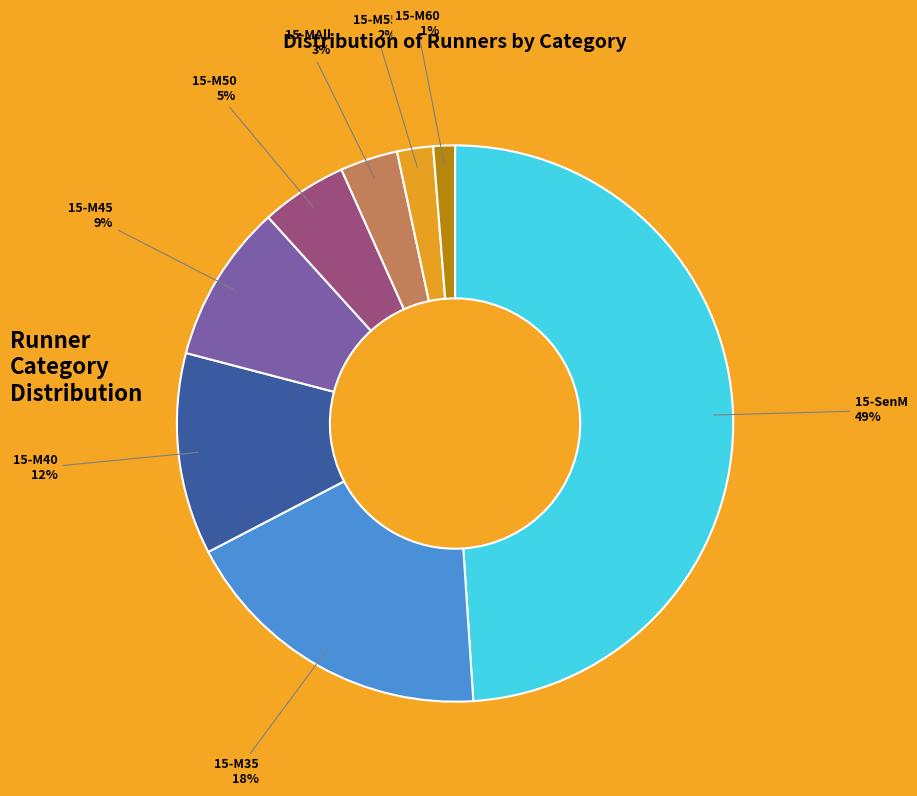

Do 15-M35 and 15-M50 together represent more than half of the pie?

No